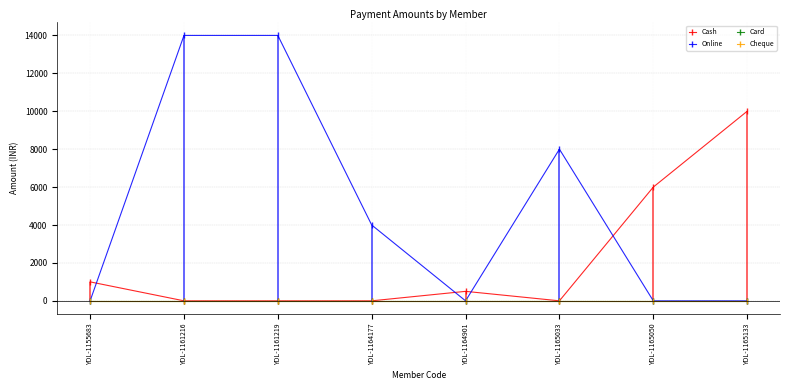

At YDL-1165050, list the series in order from largest to smallest.

Cash, Online, Card, Cheque